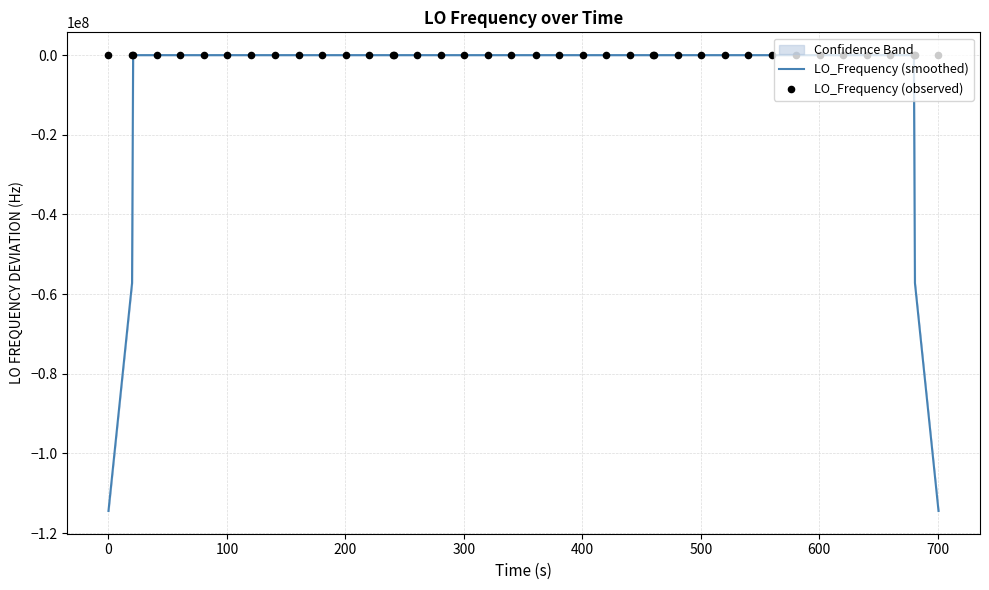

What is the lowest value of the LO_Frequency (smoothed) series?

-114418800.4